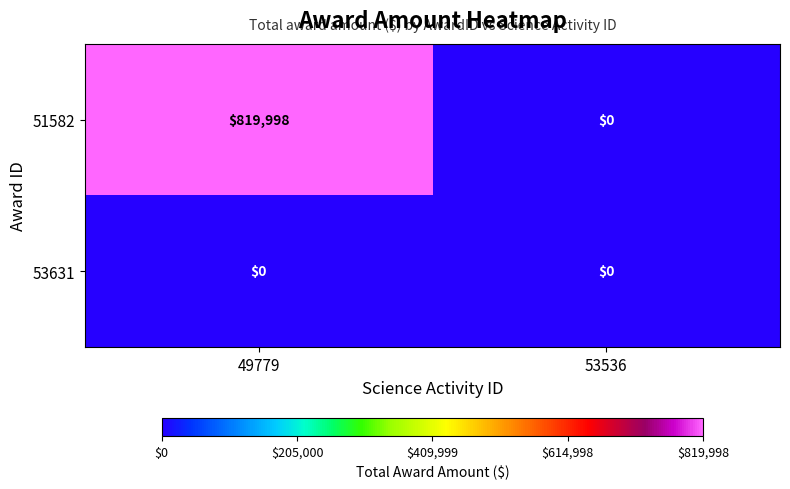

Between 49779 and 53536, which series saw the biggest shift?

51582